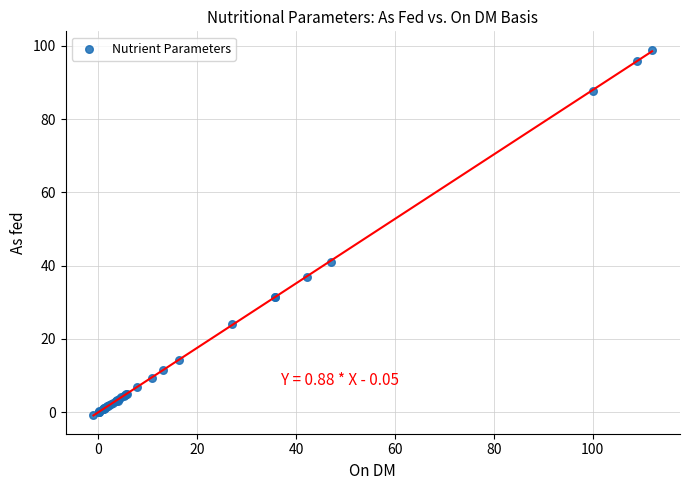

What Y value in the scatter plot is closest to 49?

41.0